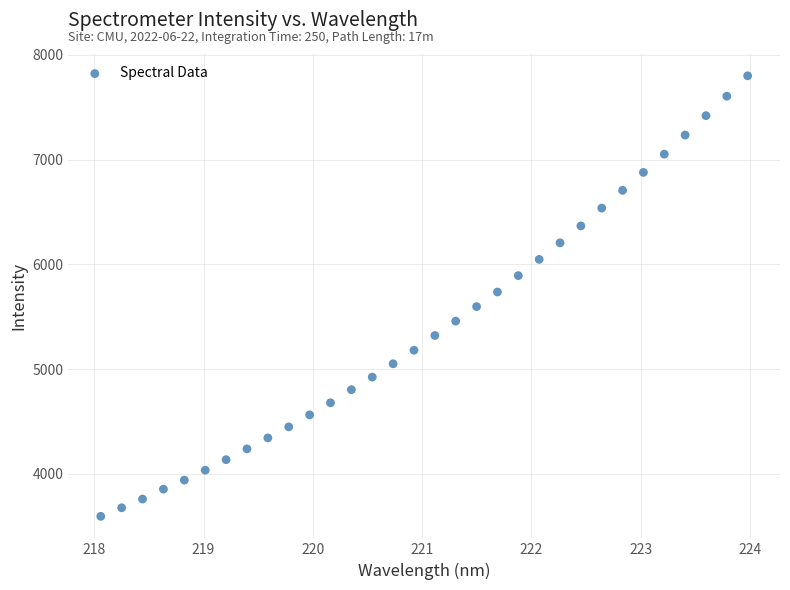

What is the range of Y values (max minus min)?

4208.2